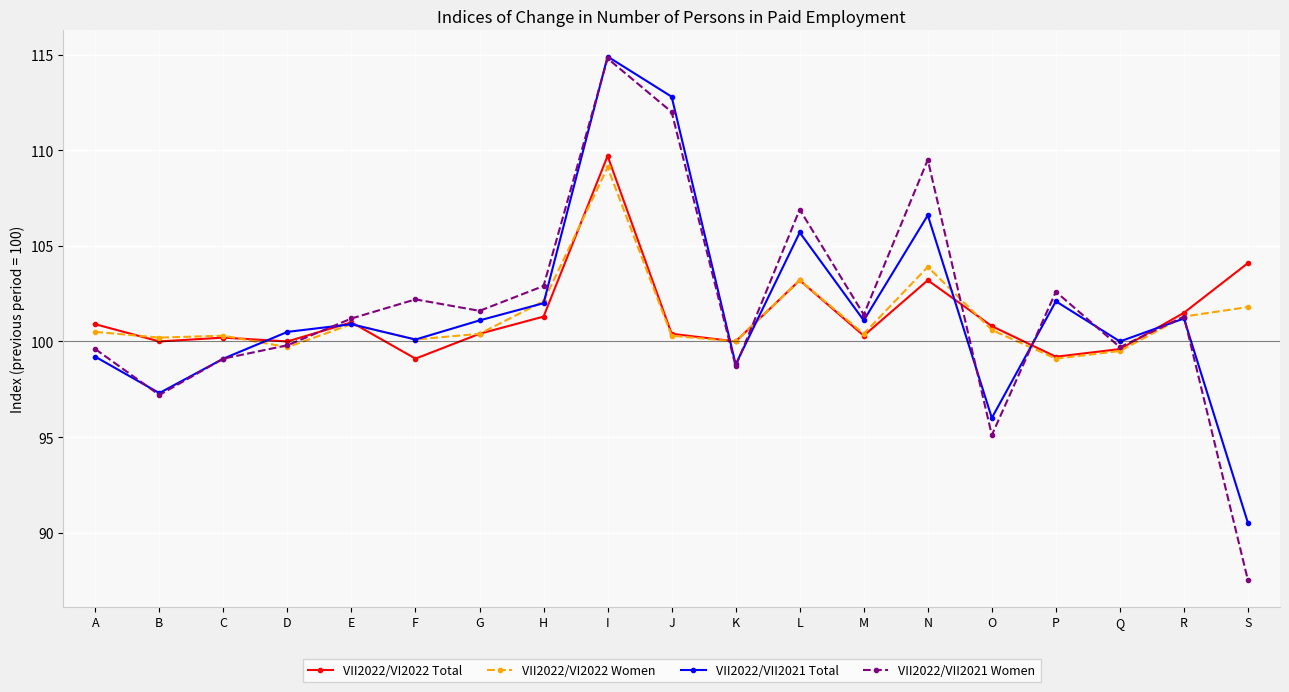

What is the value of the VII2022/VI2022 Women point at the 17th from the left?

99.5